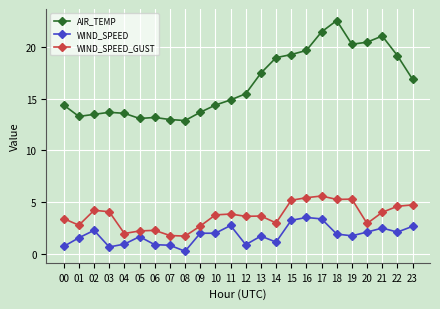

Does the chart have visible grid lines?

Yes